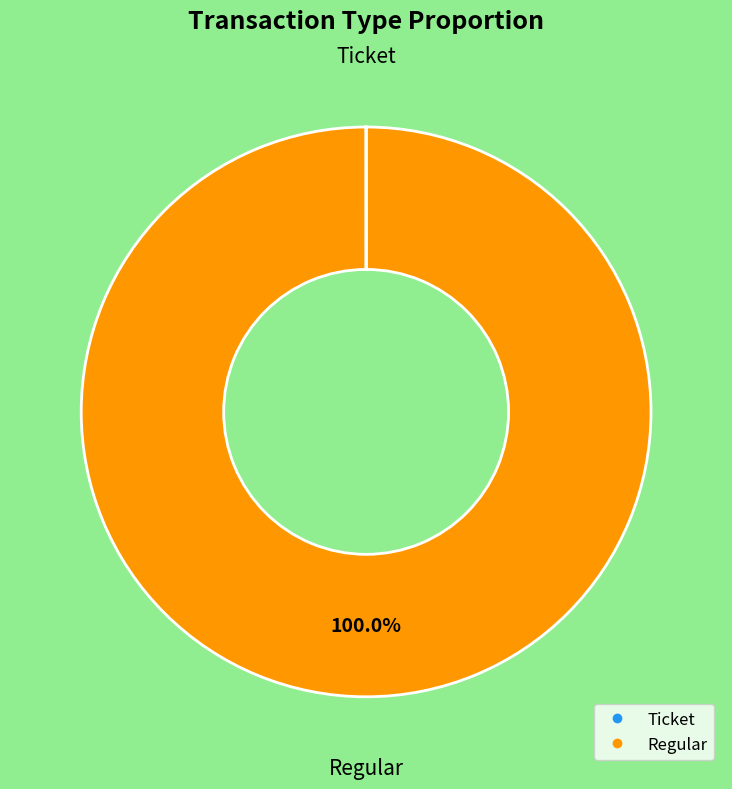

What is the majority slice?

Regular